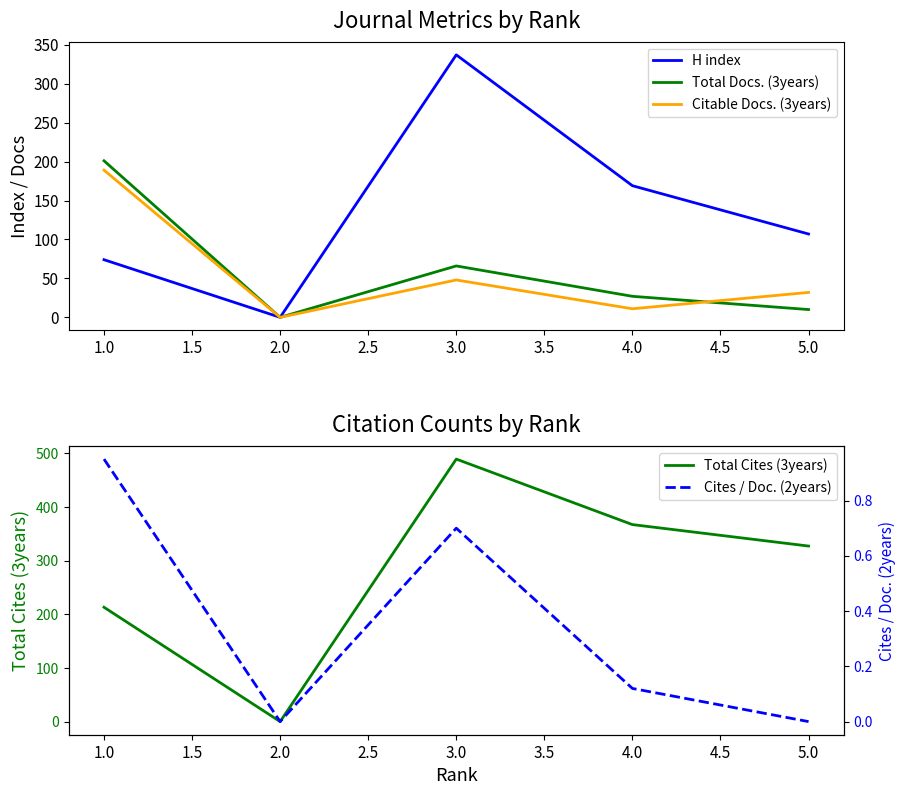

True or false: Cites / Doc. (2years) and Total Cites (3years) cross at least once.

False